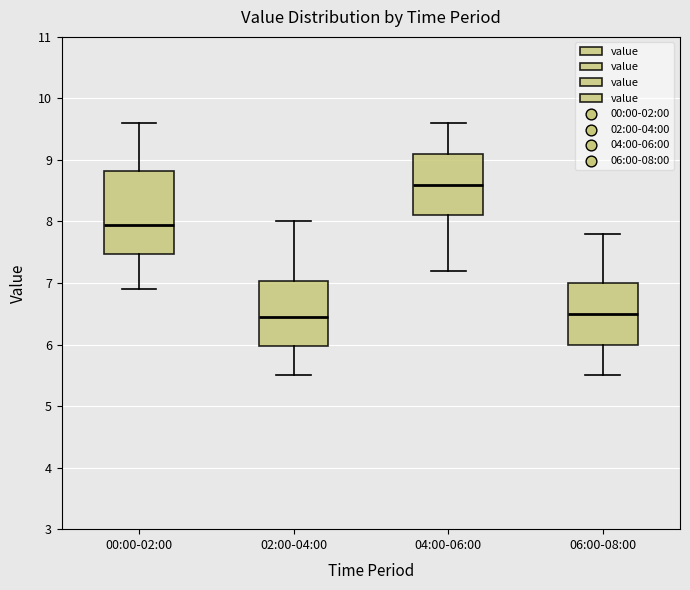

Where does the lower whisker of the box for 02:00-04:00 end on the y-axis? The values are not printed on the chart, so give them approximately, as read against the axis.

5.5